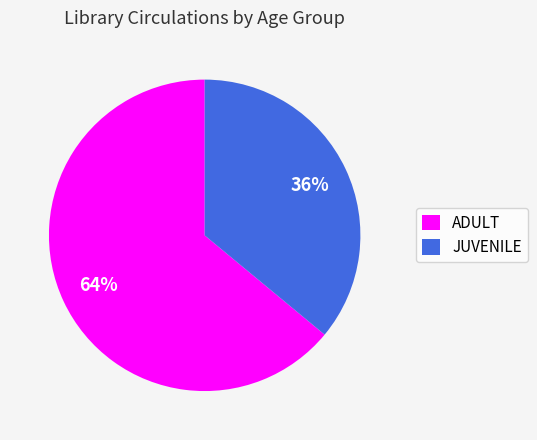

Is there any slice that represents more than half of the pie?

Yes